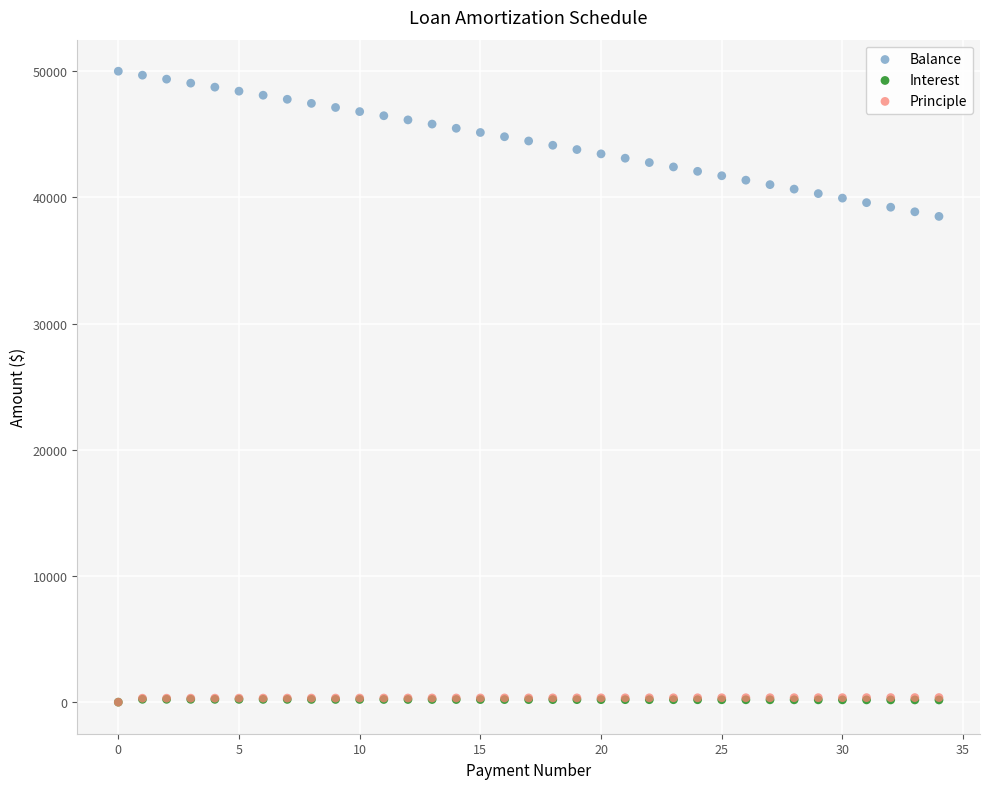

What are all the series names shown in the legend?

Balance, Interest, Principle